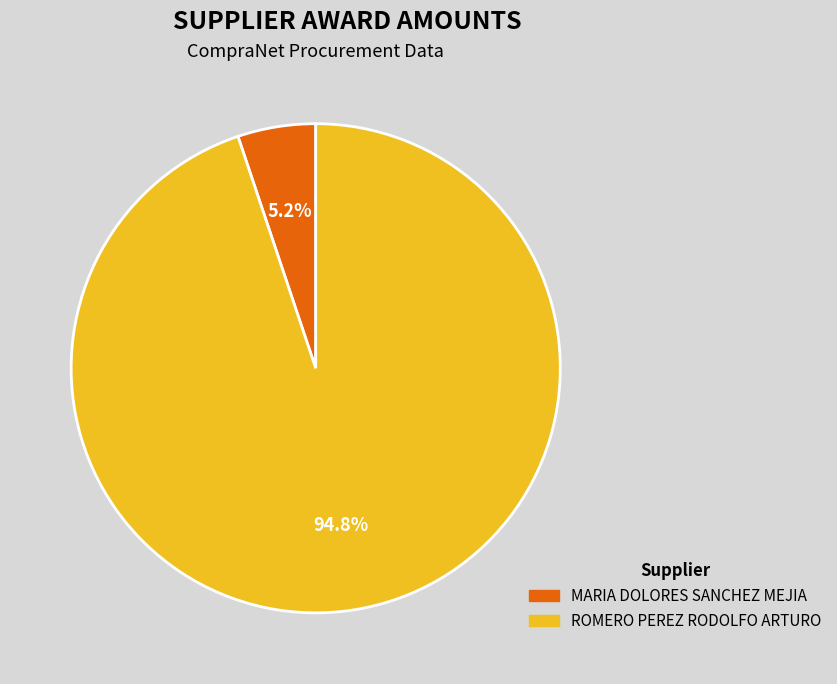

Count the number of slices in the pie.

2